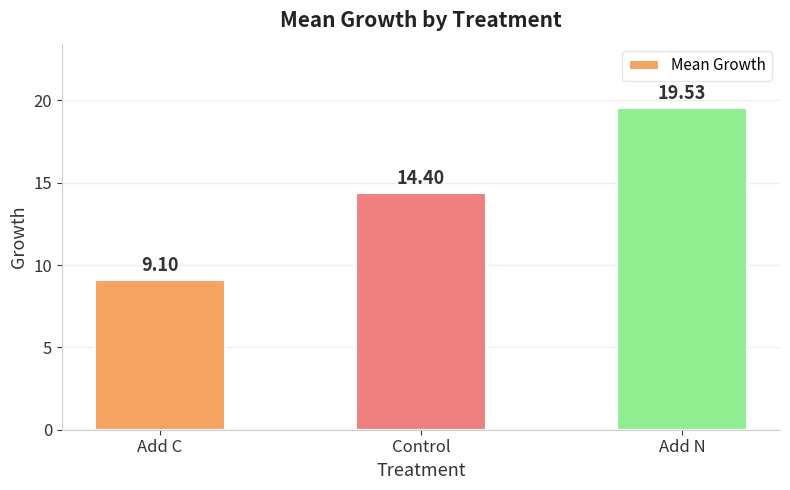

What is the maximum value shown in the chart?

19.5